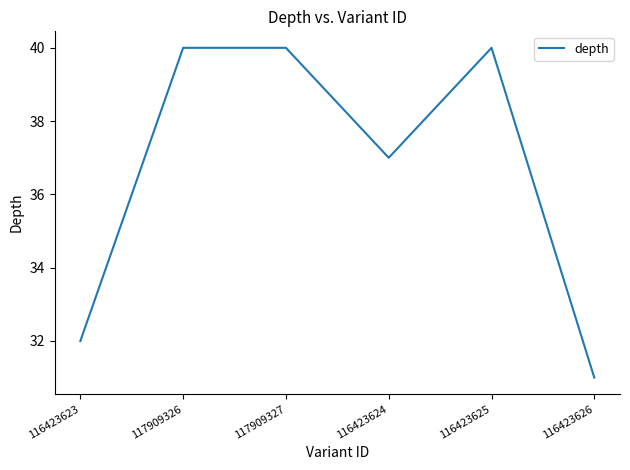

What is the change in value from 116423623 to 116423626?

-1